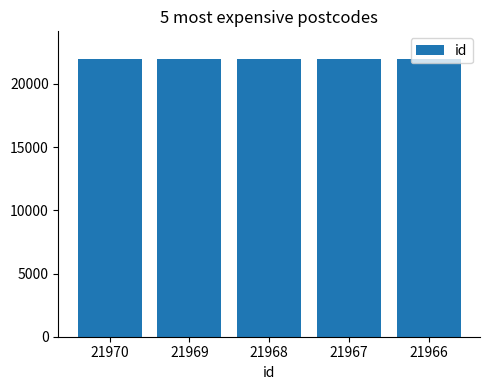

Does the chart contain stacked bars?

No